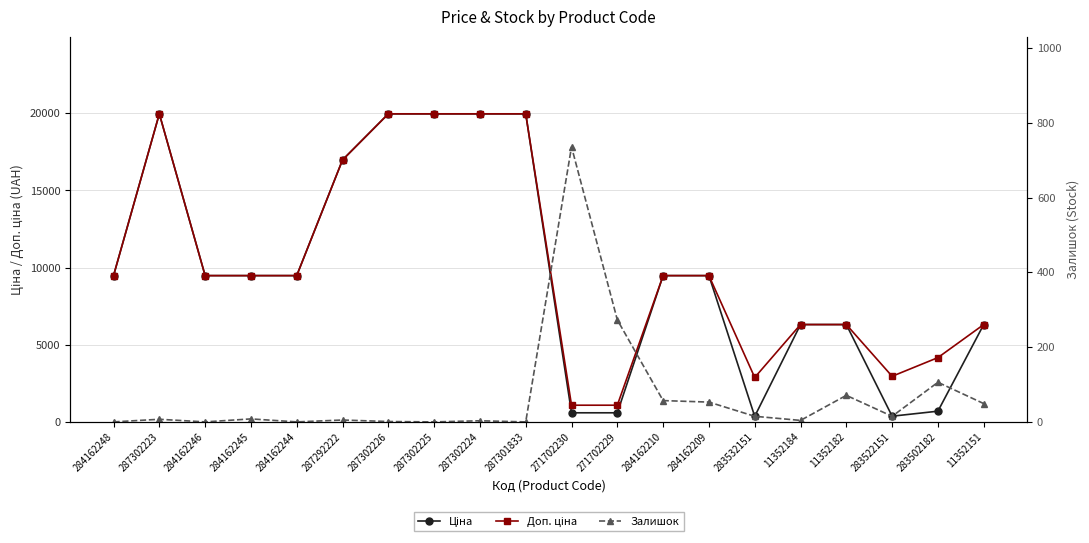

What is the label of the 10th point from the right?

271702230